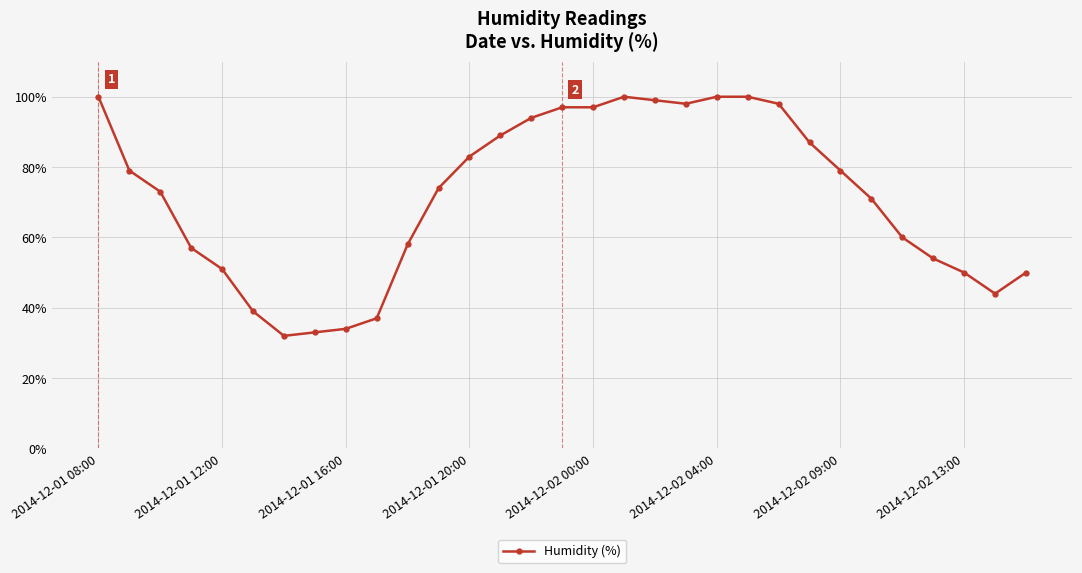

What is the value of the 10th point from the left?

37